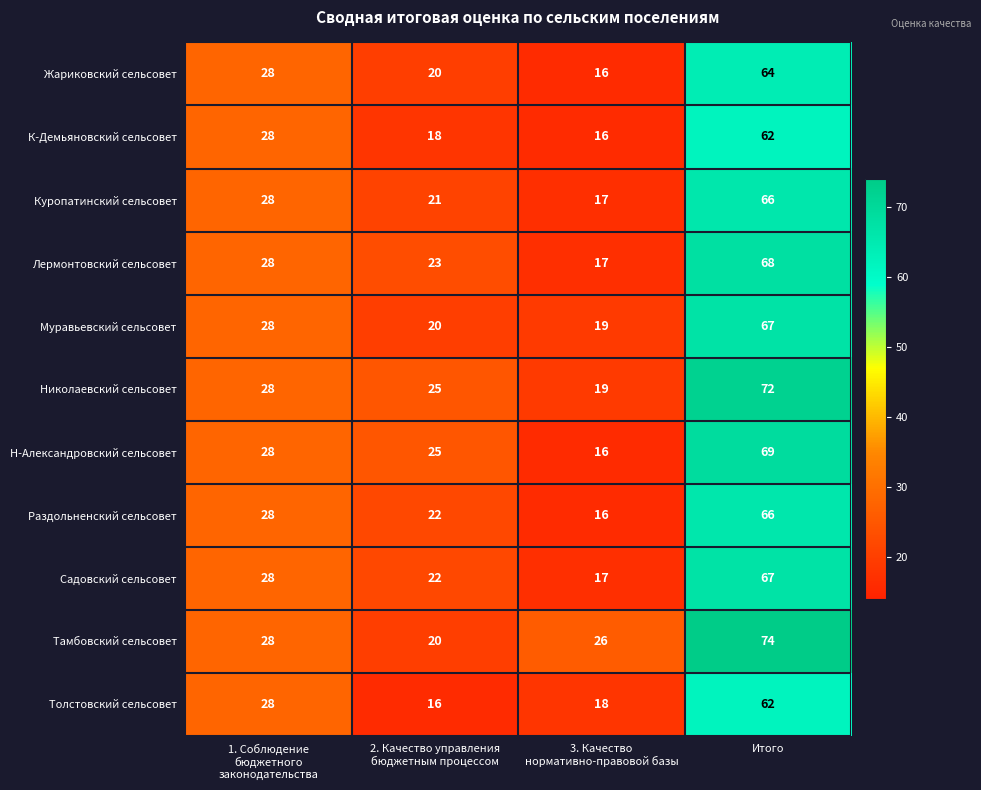

At which category is the sum across all series the highest?

Итого